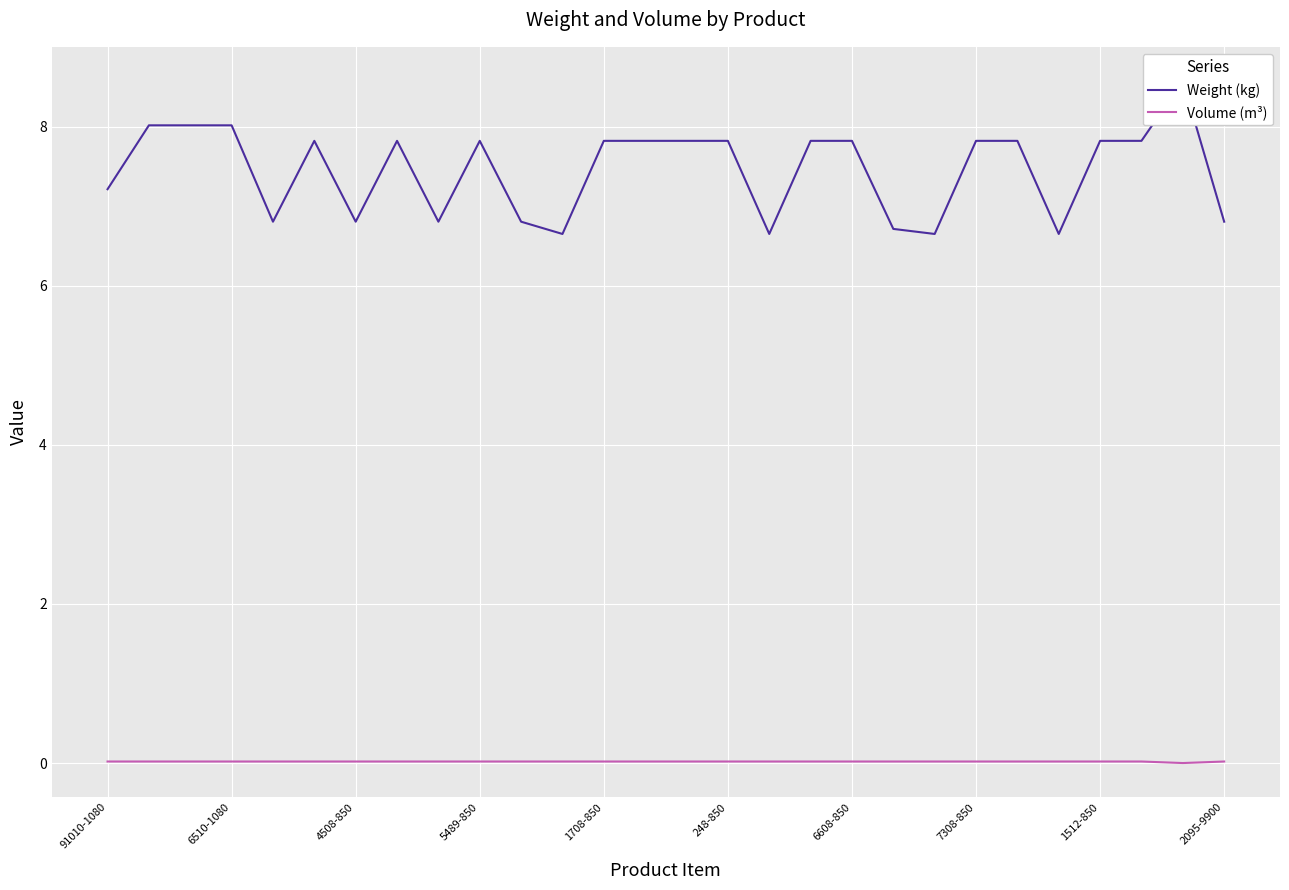

Which series has the largest total across all categories?

Weight (kg)